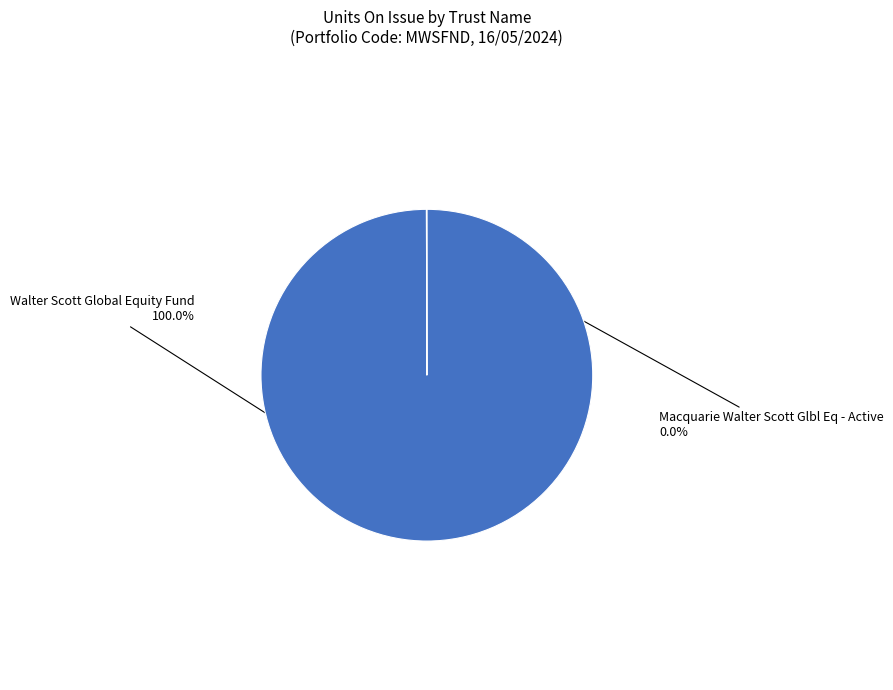

Does any single category account for the majority?

Yes